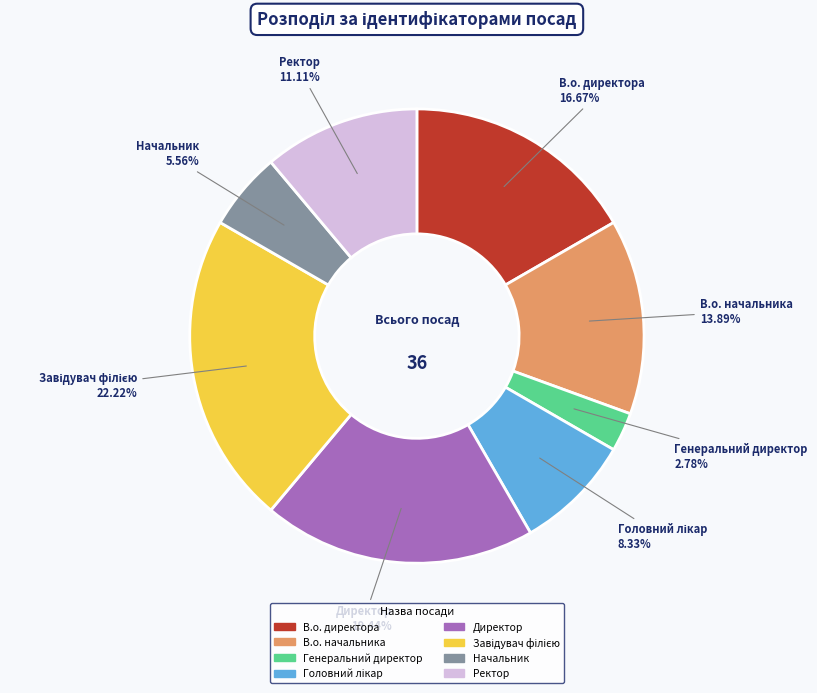

Count the number of slices in the pie.

8